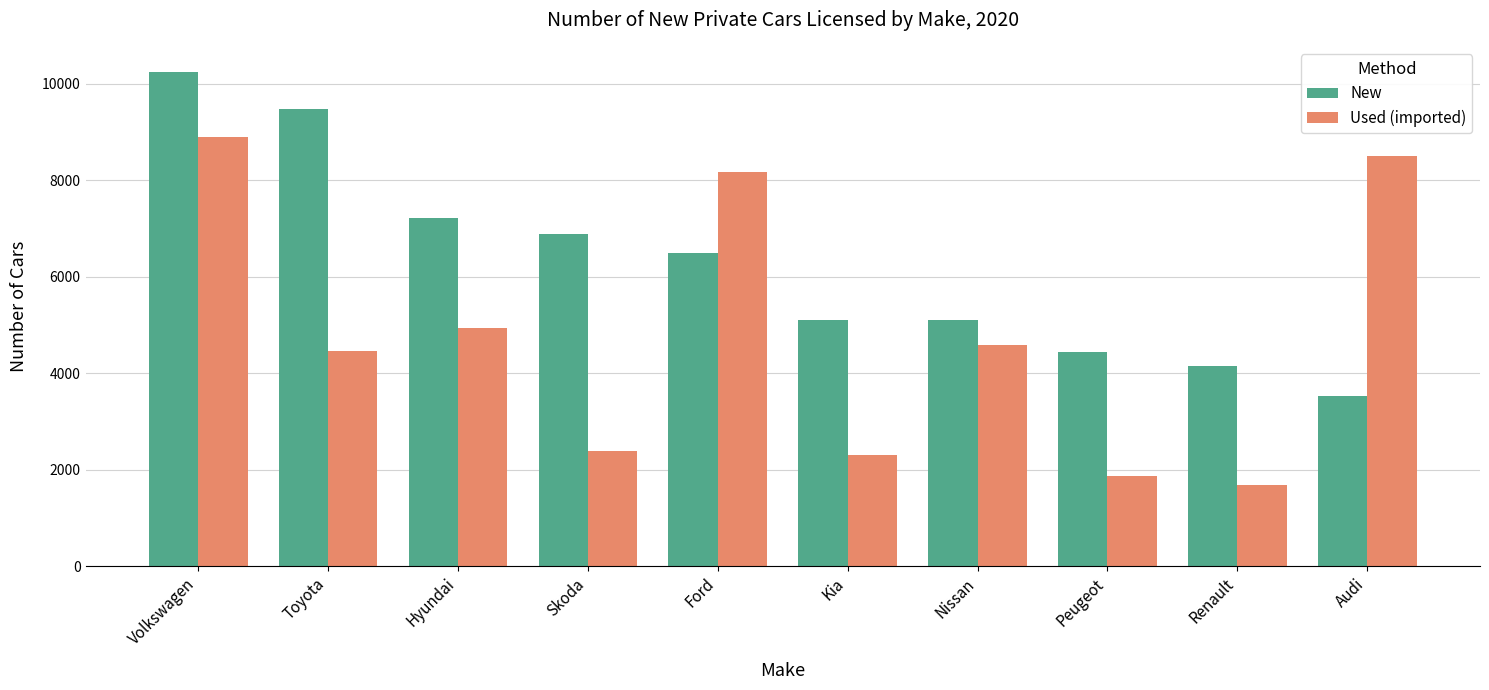

Does the chart contain any negative values?

No